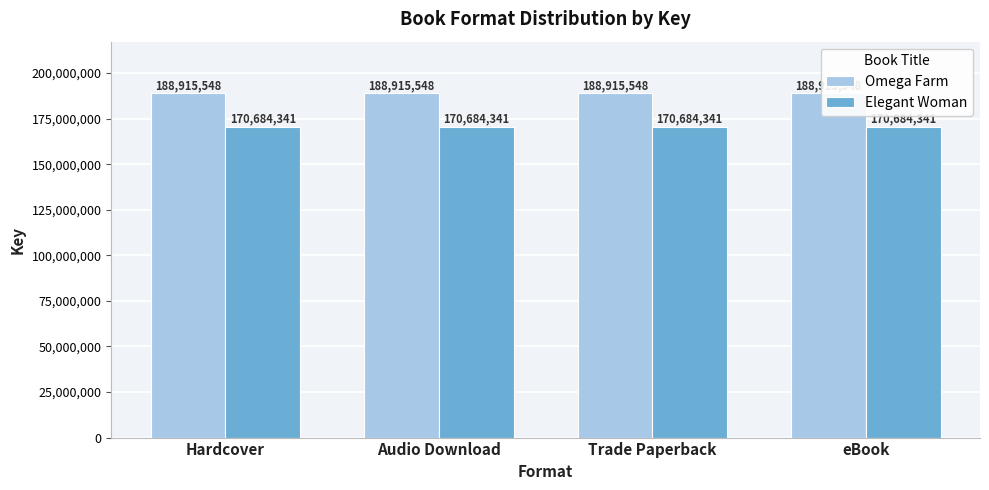

What is the label of the 3rd bar from the left?

Trade Paperback